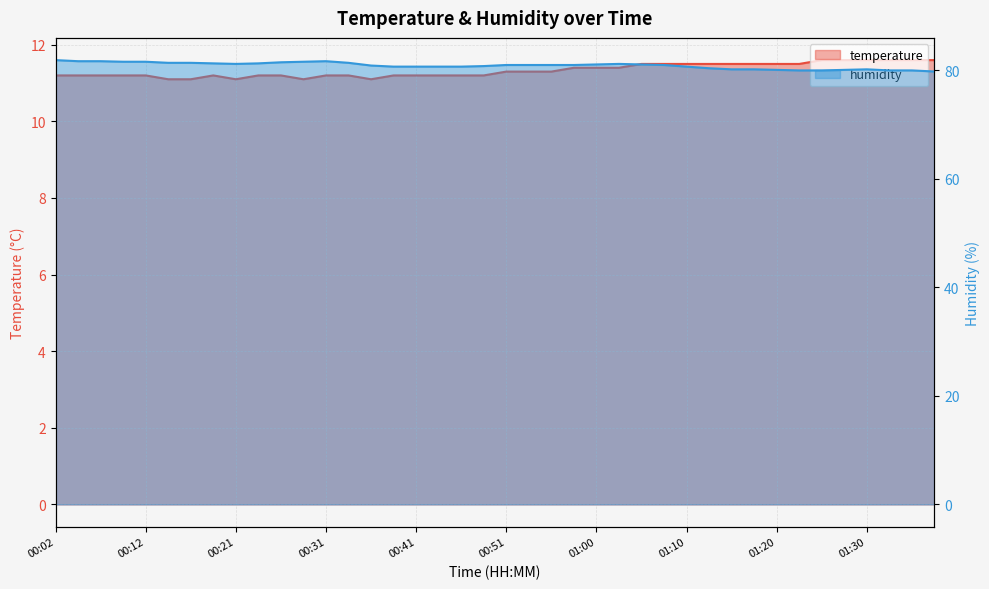

Which category has the lowest value in the humidity series?

01:37